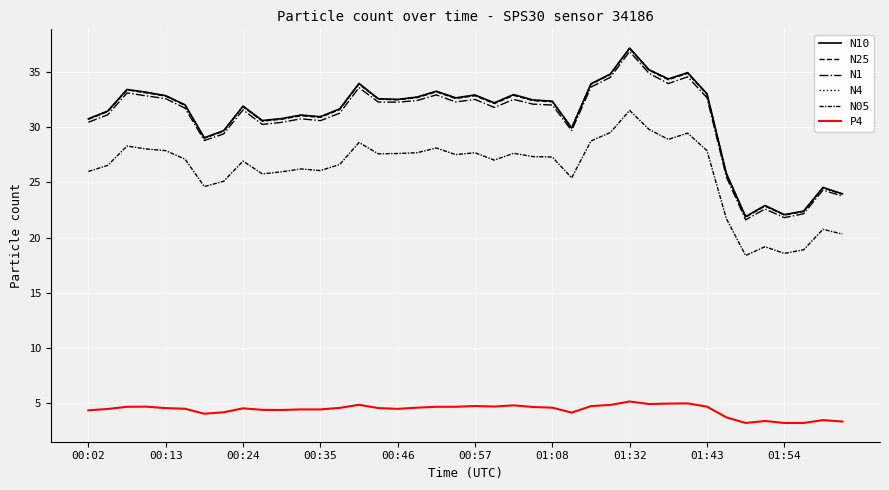

Which series has the largest total across all categories?

N10